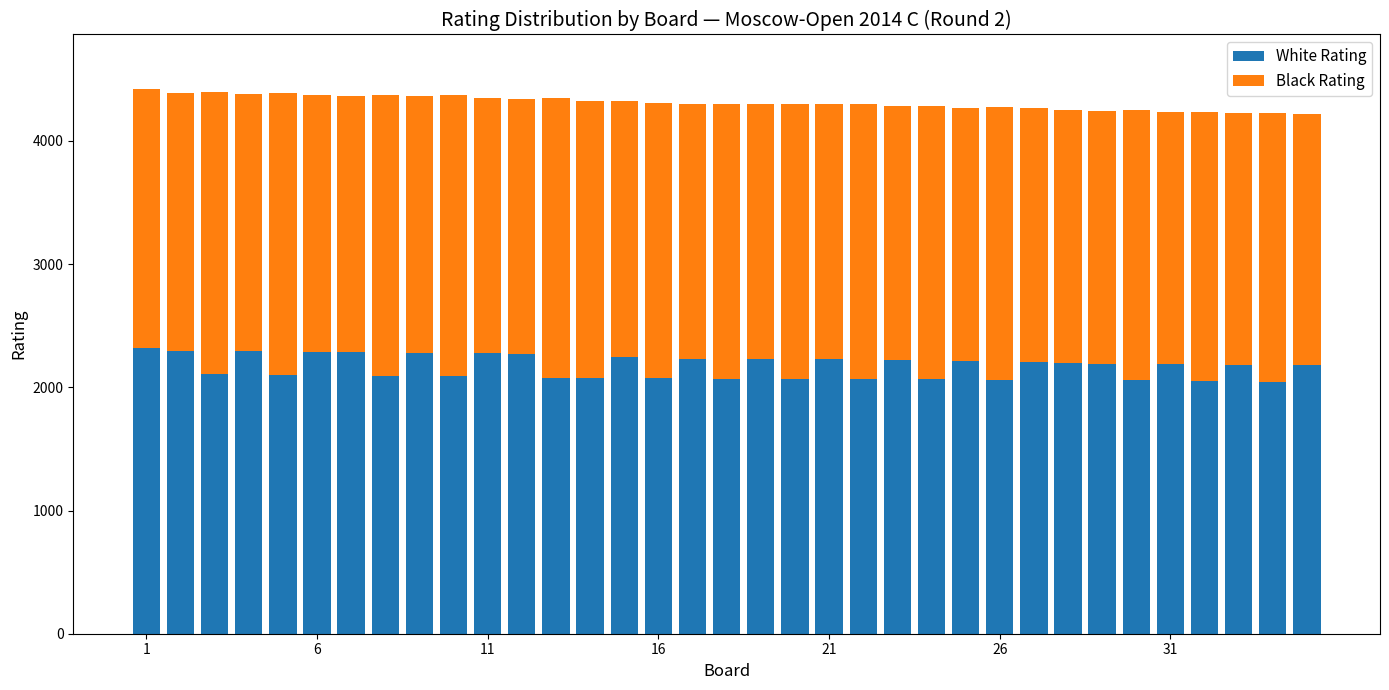

Are the bars grouped side by side (vs. stacked)?

No